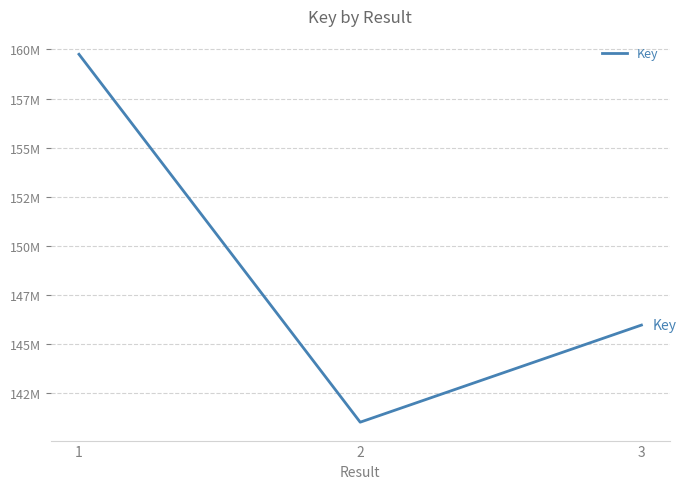

What is the change in value from 1 to 3?

-13786575